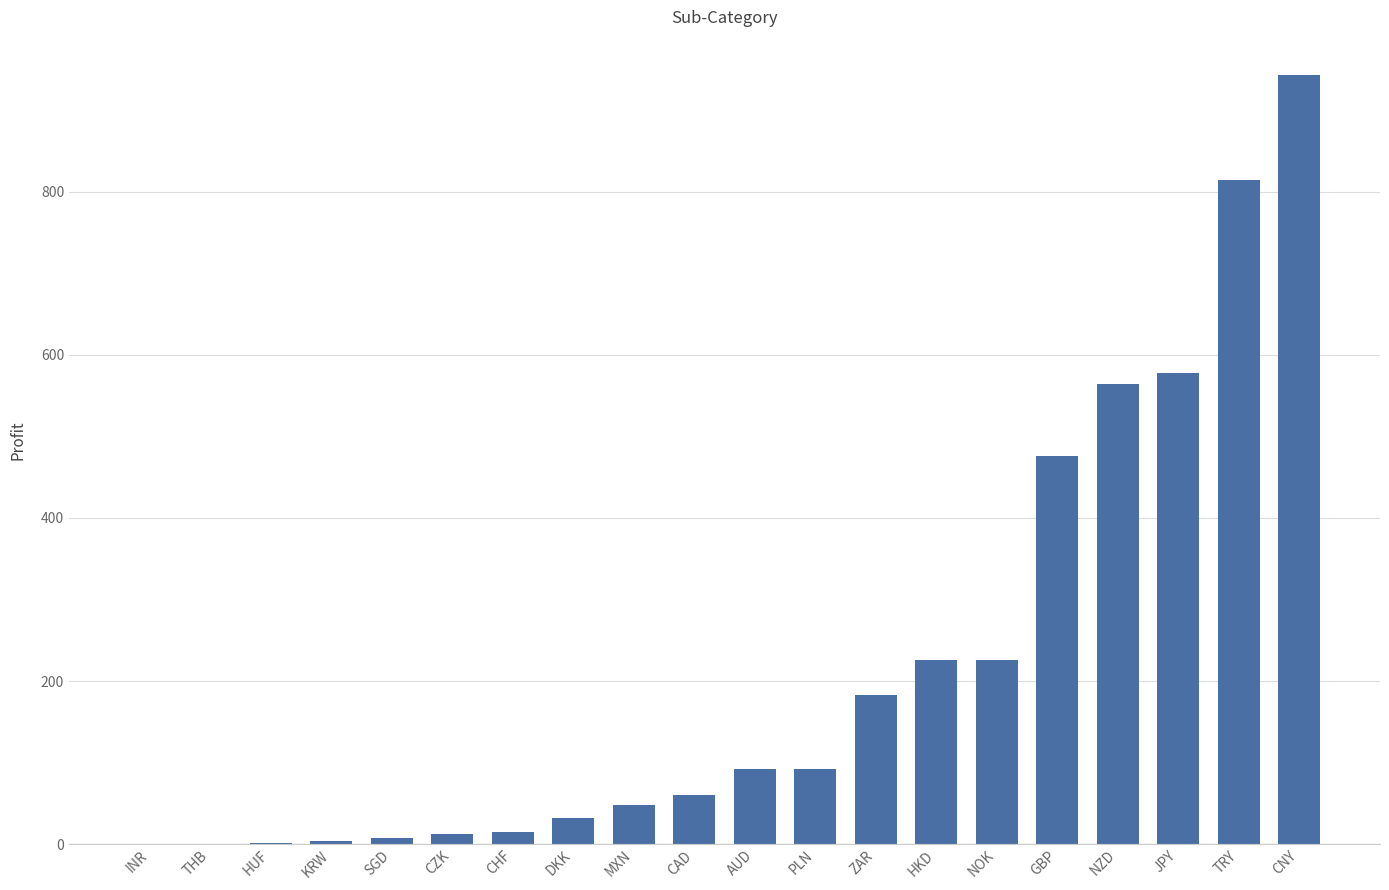

At which category does the chart reach its peak across all series?

CNY